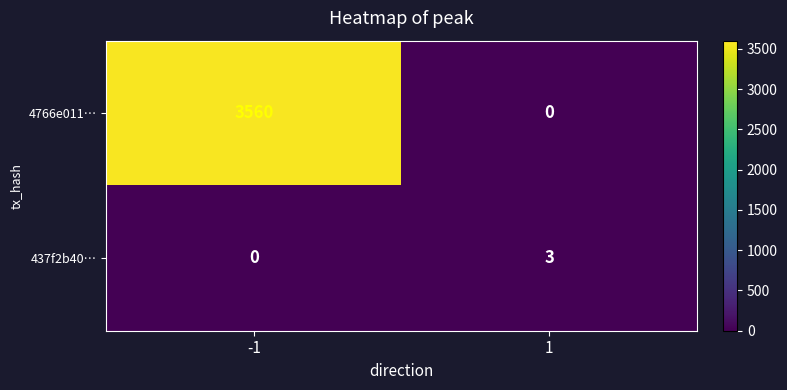

Reading left to right, what are all the values shown in this chart?

4766e011…: 3560	0
437f2b40…: 0	3